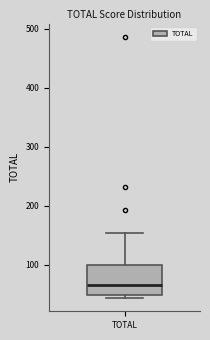

Transcribe this box plot: give where the median line is, the range the box spans, and where the two whiskers end, as read against the y-axis. The values are not printed on the chart, so give them approximately, as read against the axis.

median 70, box 50 to 100, whiskers 40 to 150